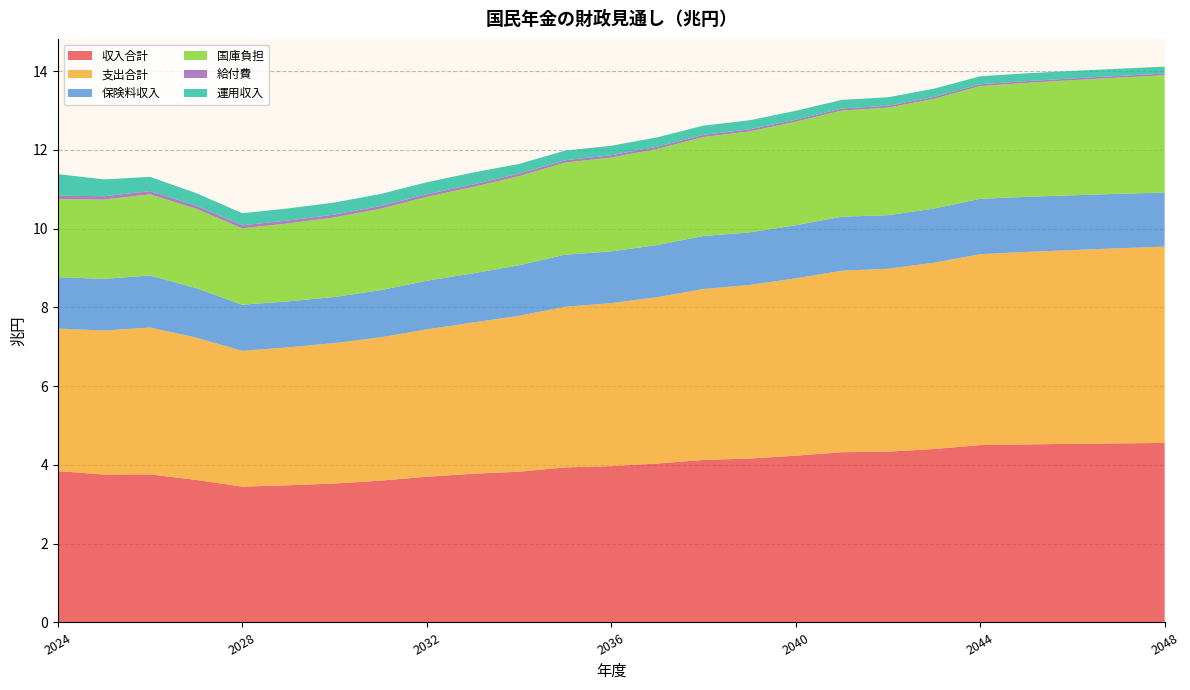

Reading left to right, transcribe all the data shown in this chart.

収入合計: 2024=3.8	2025=3.8	2026=3.8	2027=3.6	2028=3.4	2029=3.5	2030=3.5	2031=3.6	2032=3.7	2033=3.8	2034=3.8	2035=3.9	2036=4.0	2037=4.0	2038=4.1	2039=4.2	2040=4.2	2041=4.3	2042=4.3	2043=4.4	2044=4.5	2045=4.5	2046=4.5	2047=4.5	2048=4.6
支出合計: 2024=3.6	2025=3.7	2026=3.7	2027=3.6	2028=3.4	2029=3.5	2030=3.6	2031=3.6	2032=3.7	2033=3.8	2034=4.0	2035=4.1	2036=4.1	2037=4.2	2038=4.3	2039=4.4	2040=4.5	2041=4.6	2042=4.6	2043=4.7	2044=4.8	2045=4.9	2046=4.9	2047=5.0	2048=5.0
保険料収入: 2024=1.3	2025=1.3	2026=1.3	2027=1.3	2028=1.2	2029=1.2	2030=1.2	2031=1.2	2032=1.2	2033=1.2	2034=1.3	2035=1.3	2036=1.3	2037=1.3	2038=1.3	2039=1.3	2040=1.3	2041=1.4	2042=1.4	2043=1.4	2044=1.4	2045=1.4	2046=1.4	2047=1.4	2048=1.4
国庫負担: 2024=2.0	2025=2.0	2026=2.1	2027=2.0	2028=1.9	2029=2.0	2030=2.0	2031=2.1	2032=2.1	2033=2.2	2034=2.3	2035=2.3	2036=2.4	2037=2.4	2038=2.5	2039=2.6	2040=2.6	2041=2.7	2042=2.7	2043=2.8	2044=2.9	2045=2.9	2046=2.9	2047=3.0	2048=3.0
給付費: 2024=0.1	2025=0.1	2026=0.1	2027=0.1	2028=0.1	2029=0.1	2030=0.1	2031=0.1	2032=0.1	2033=0.1	2034=0.1	2035=0.1	2036=0.1	2037=0.1	2038=0.1	2039=0.1	2040=0.1	2041=0.0	2042=0.0	2043=0.0	2044=0.0	2045=0.0	2046=0.0	2047=0.0	2048=0.0
運用収入: 2024=0.5	2025=0.4	2026=0.4	2027=0.3	2028=0.3	2029=0.3	2030=0.3	2031=0.3	2032=0.3	2033=0.3	2034=0.2	2035=0.2	2036=0.2	2037=0.2	2038=0.2	2039=0.2	2040=0.2	2041=0.2	2042=0.2	2043=0.2	2044=0.2	2045=0.2	2046=0.2	2047=0.2	2048=0.2